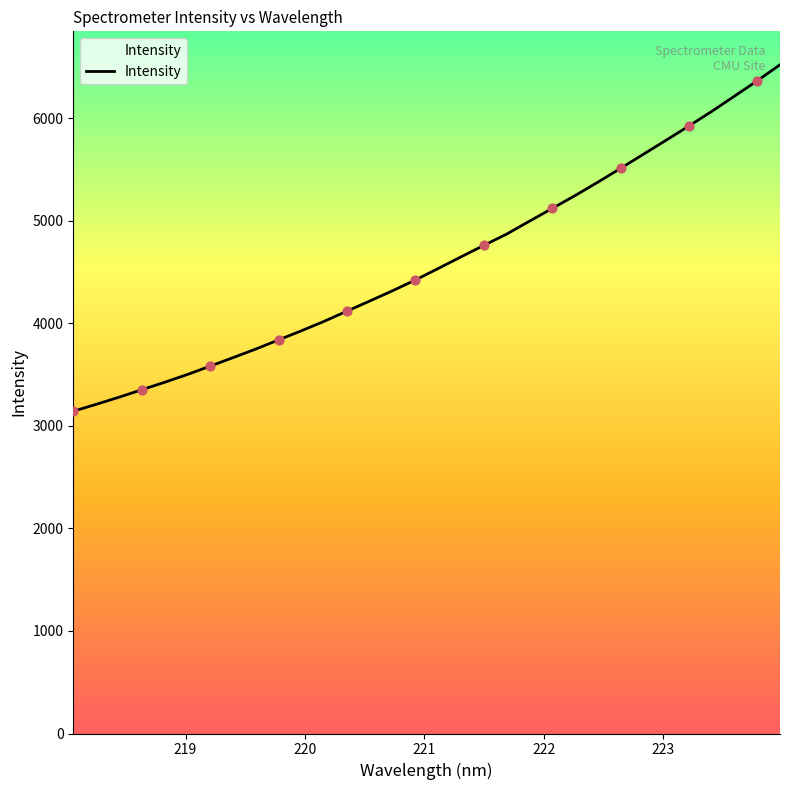

What is the difference between the maximum and minimum values?

3378.7